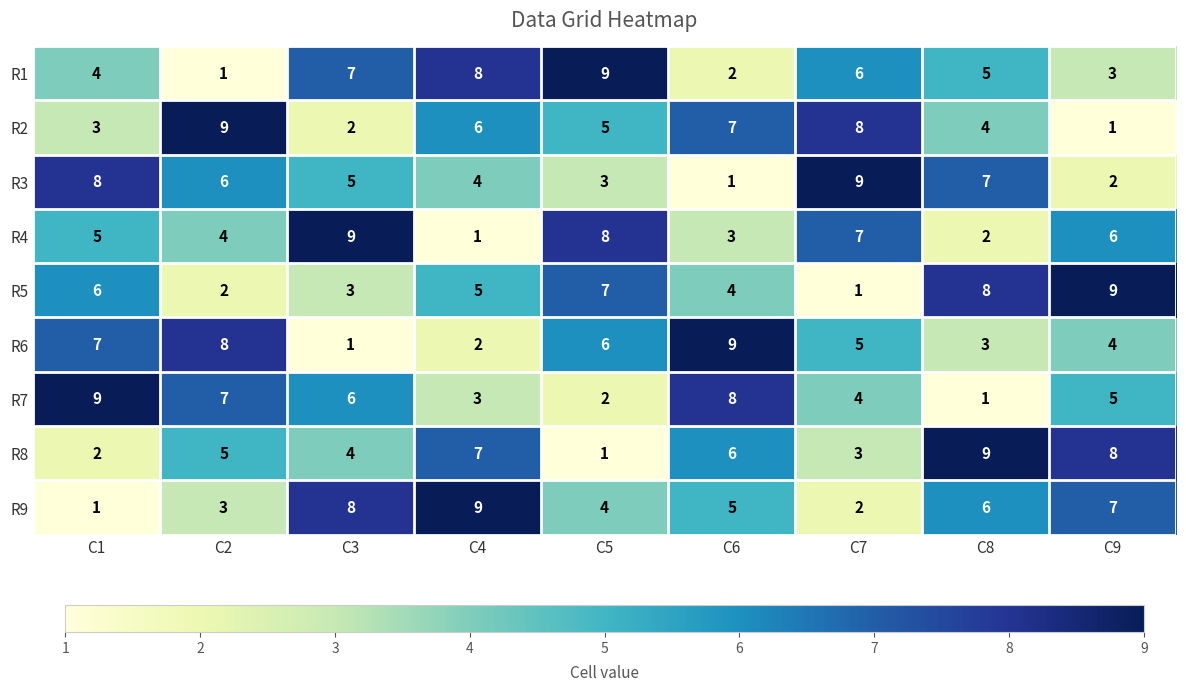

Rank the categories by R3 value from highest to lowest.

C7, C1, C8, C2, C3, C4, C5, C9, C6